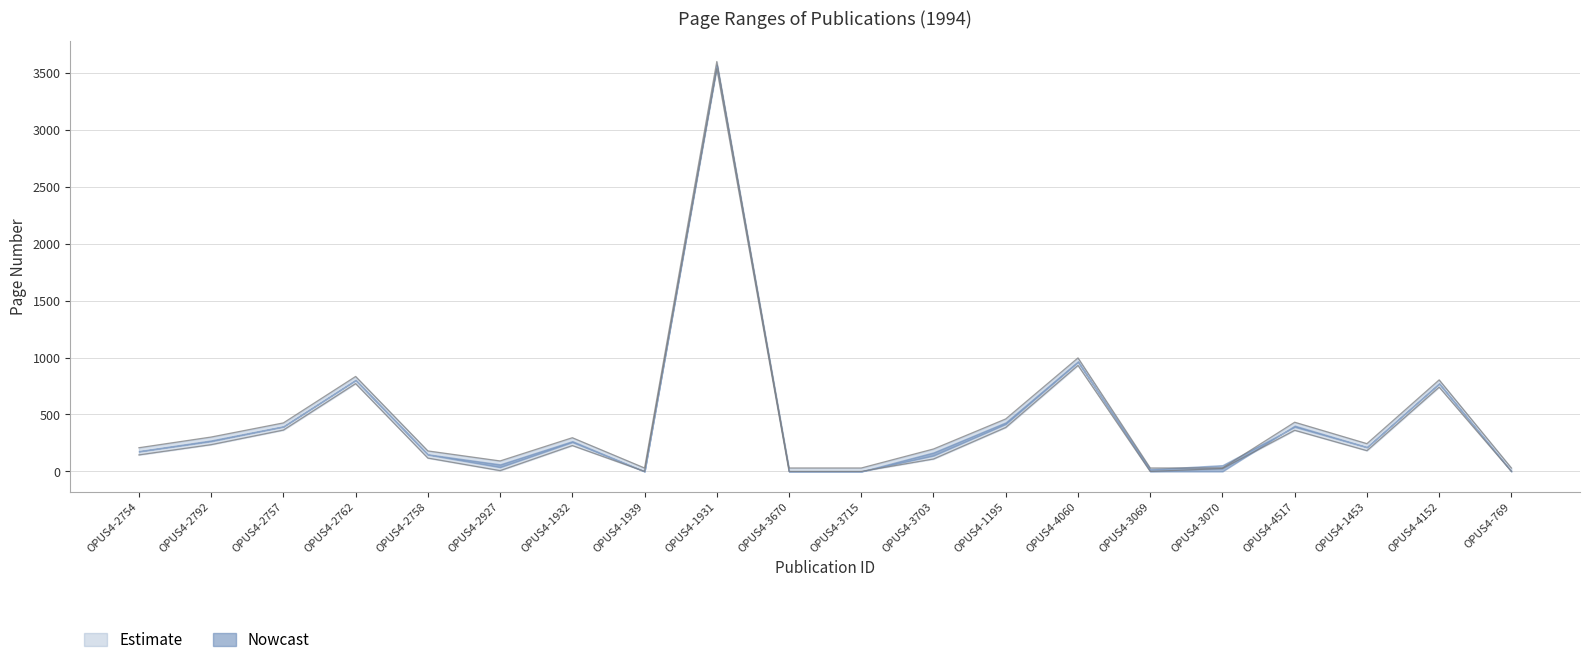

Where is the first local minimum for Erste Seite?

OPUS4-2927